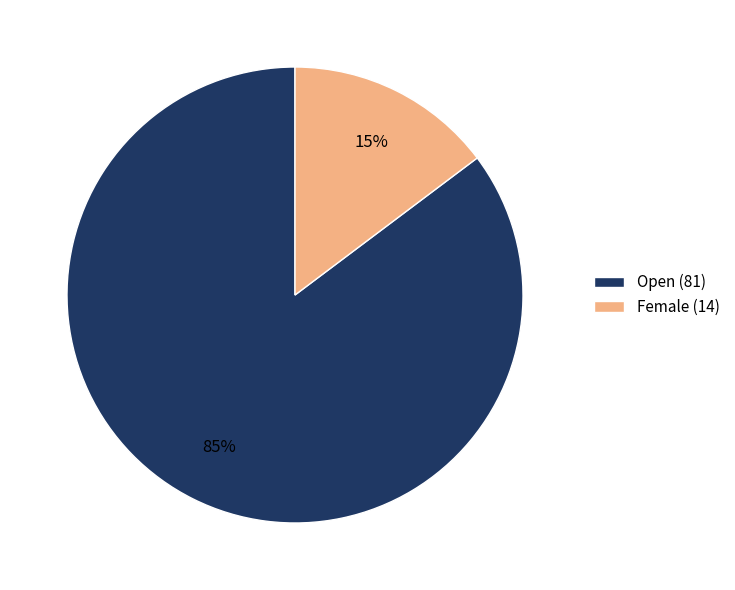

Is there a majority slice in this chart?

Yes